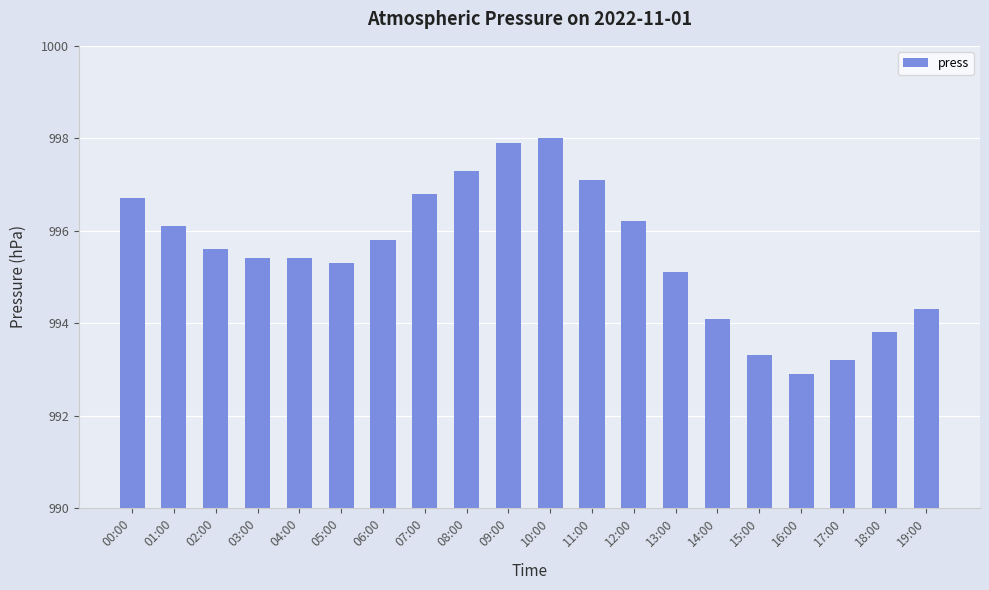

What is the change in value from 04:00 to 05:00?

-0.1